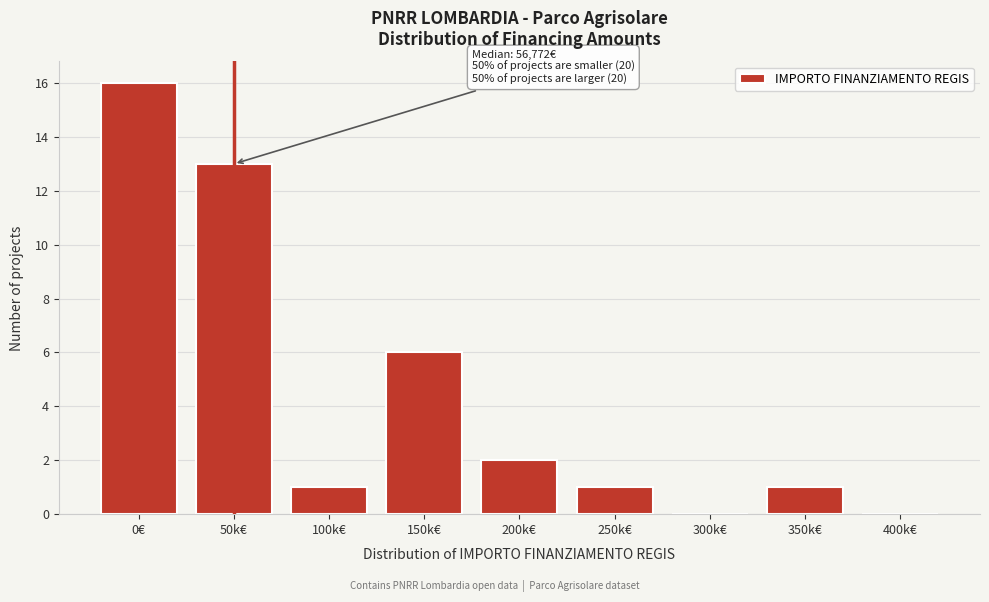

Reading left to right, list all the values displayed in this chart.

0€=16	50k€=13	100k€=1	150k€=6	200k€=2	250k€=1	300k€=0	350k€=1	400k€=0